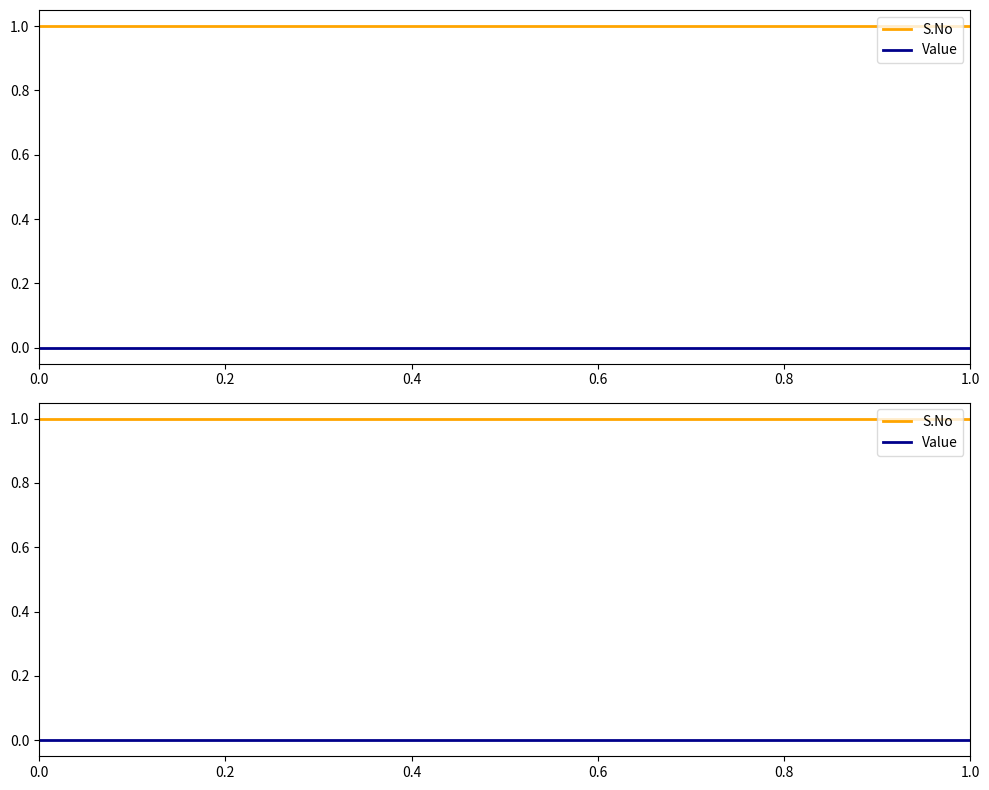

What is the difference between the highest and lowest values at 0.0?

1